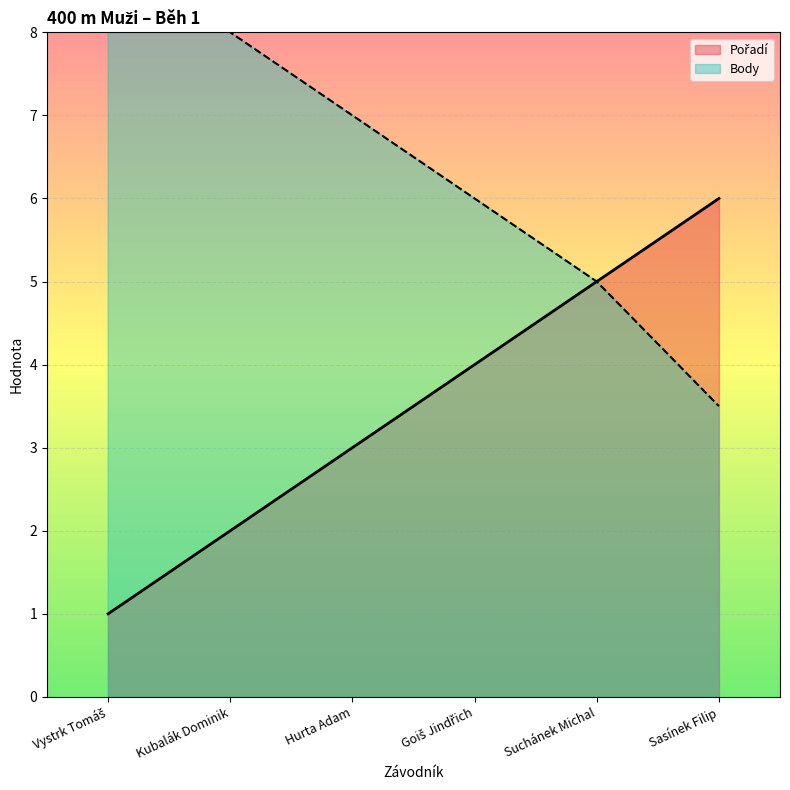

Read the Pořadí value at Goiš Jindřich.

4.0